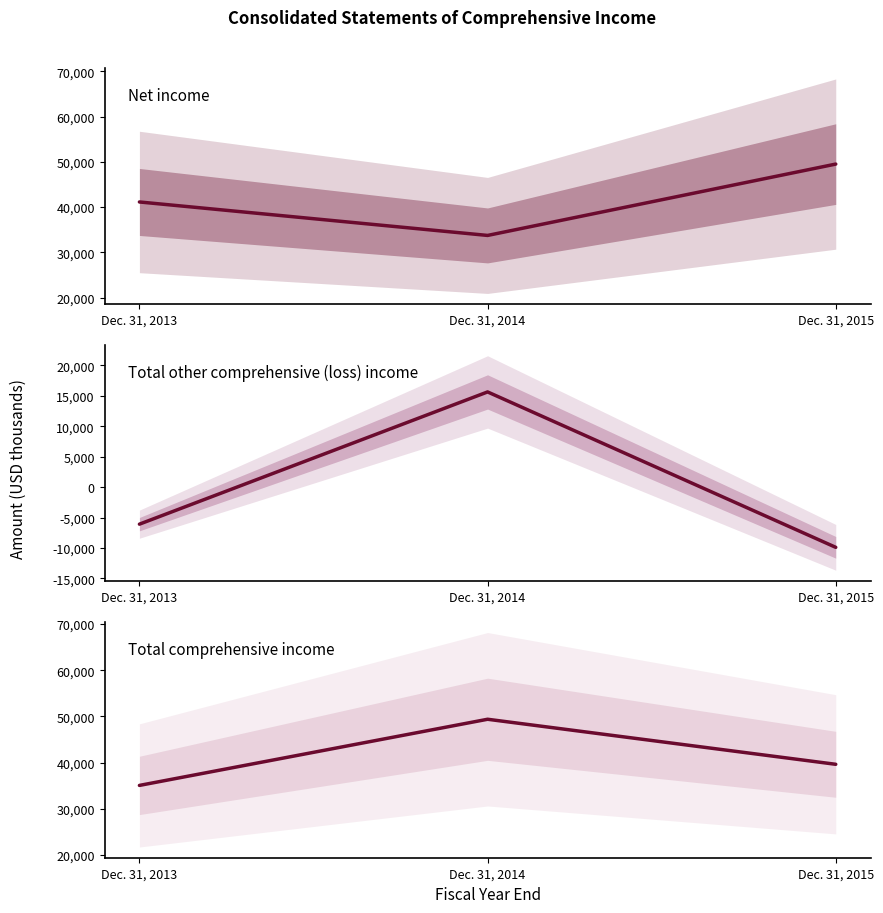

What value does the Total comprehensive income series have at Dec. 31, 2014?

49380